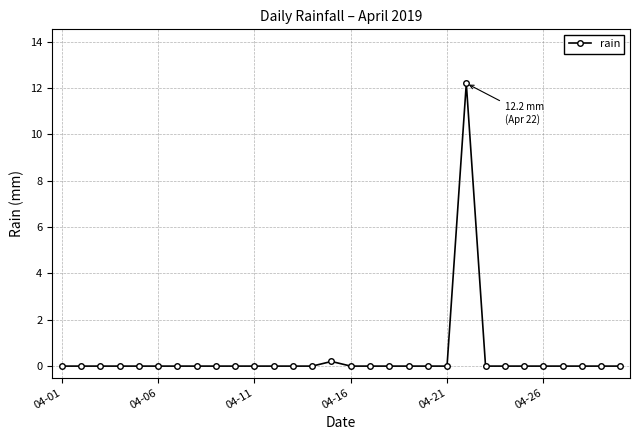

What is the value of the 22nd point from the left?

12.2